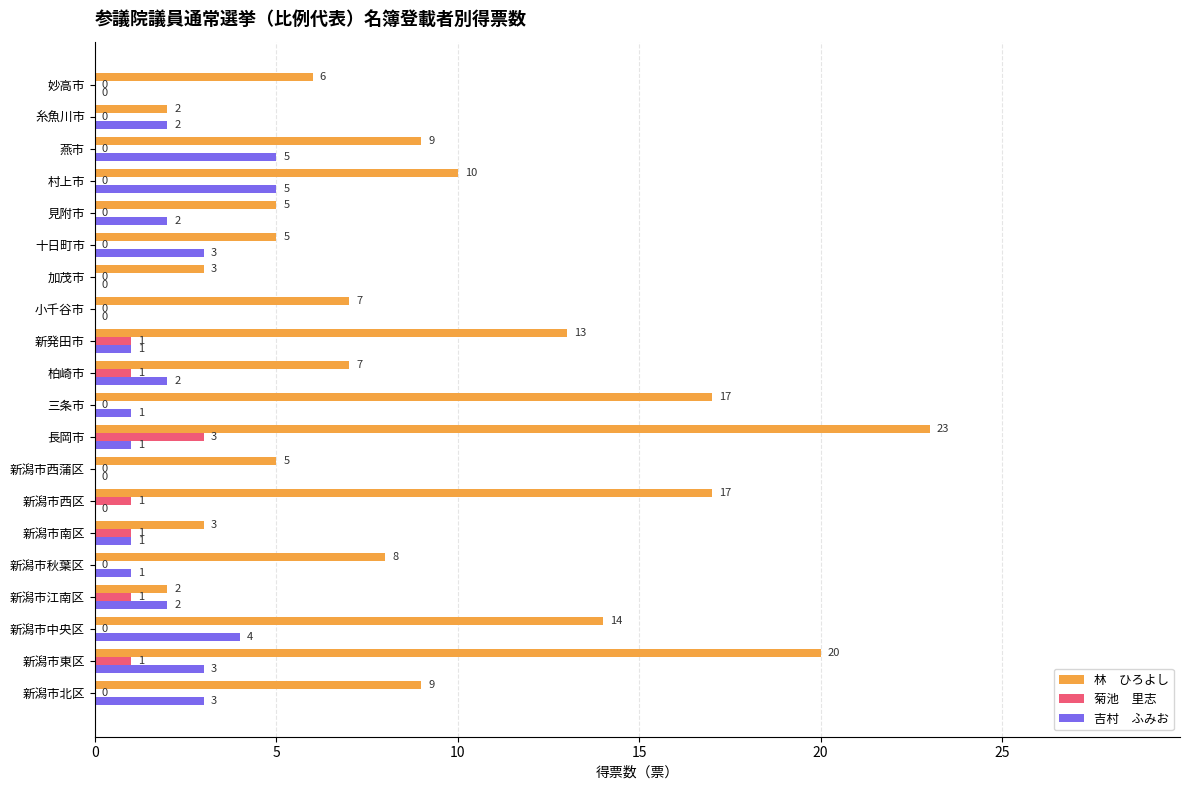

At which category does the chart reach its peak across all series?

長岡市